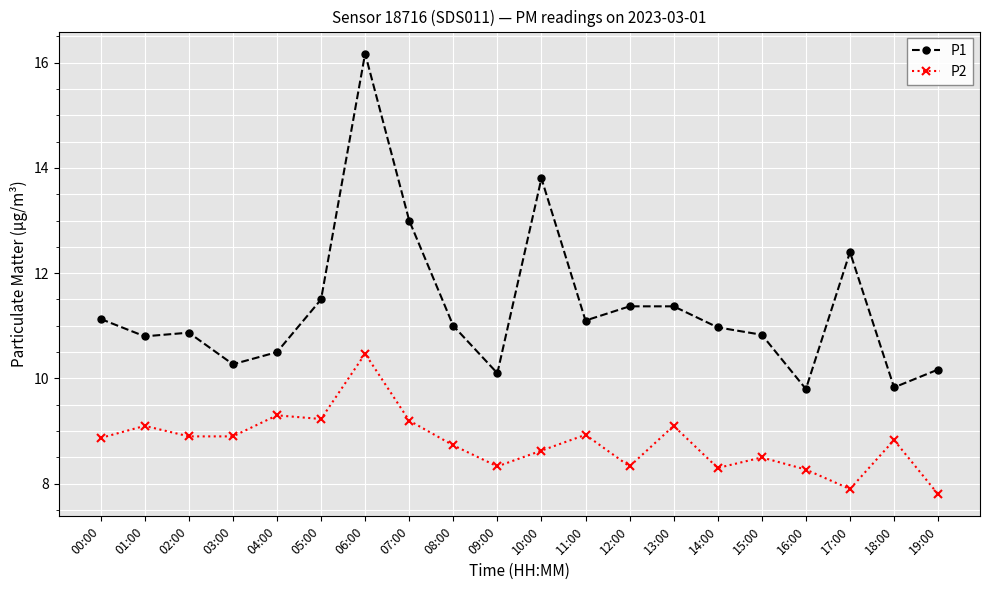

Does the chart have visible grid lines?

Yes